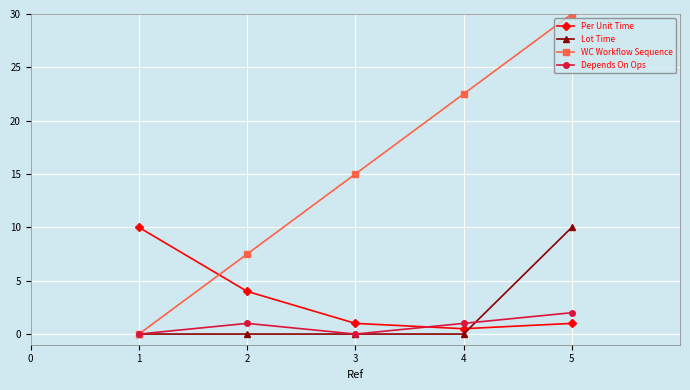

True or false: Lot Time has a value of 10.0 at 5.

True